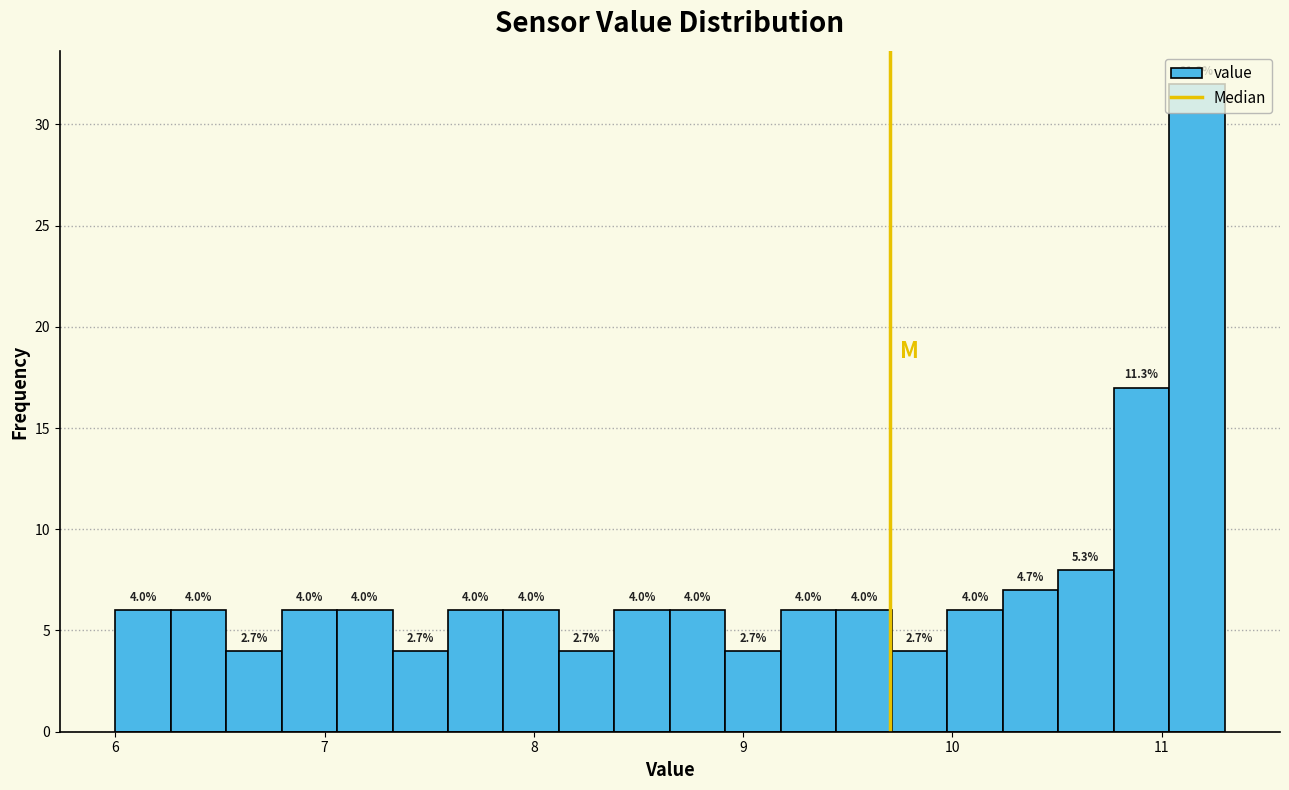

Read against the x-axis, roughly where is the centre of the tallest bar?

11.2